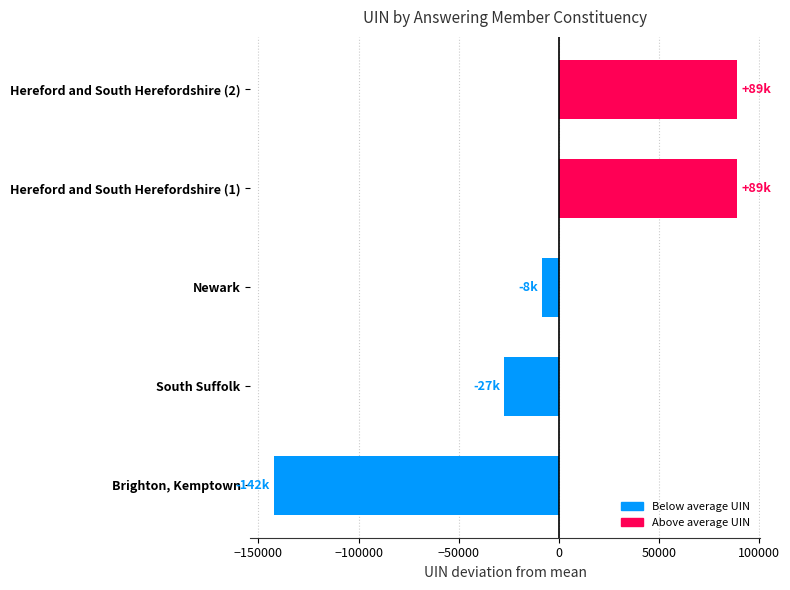

List the labels in order of value, largest first.

Hereford and South Herefordshire (2), Hereford and South Herefordshire (1), Newark, South Suffolk, Brighton, Kemptown